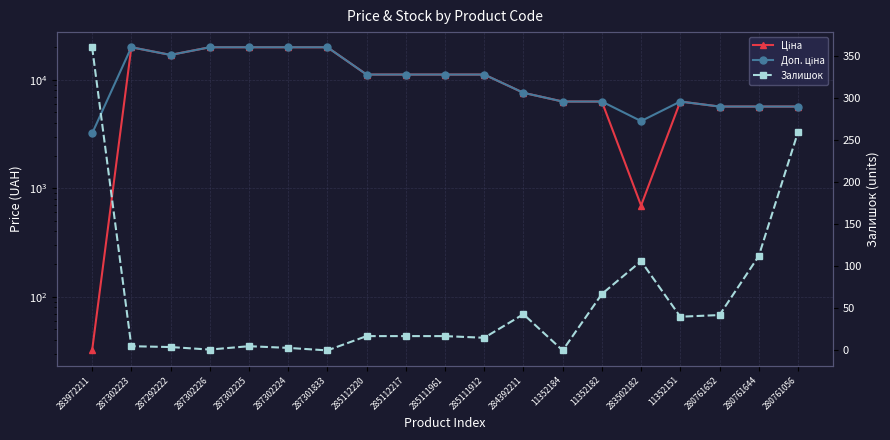

What are all the series names shown in the legend?

Ціна, Доп. ціна, Залишок